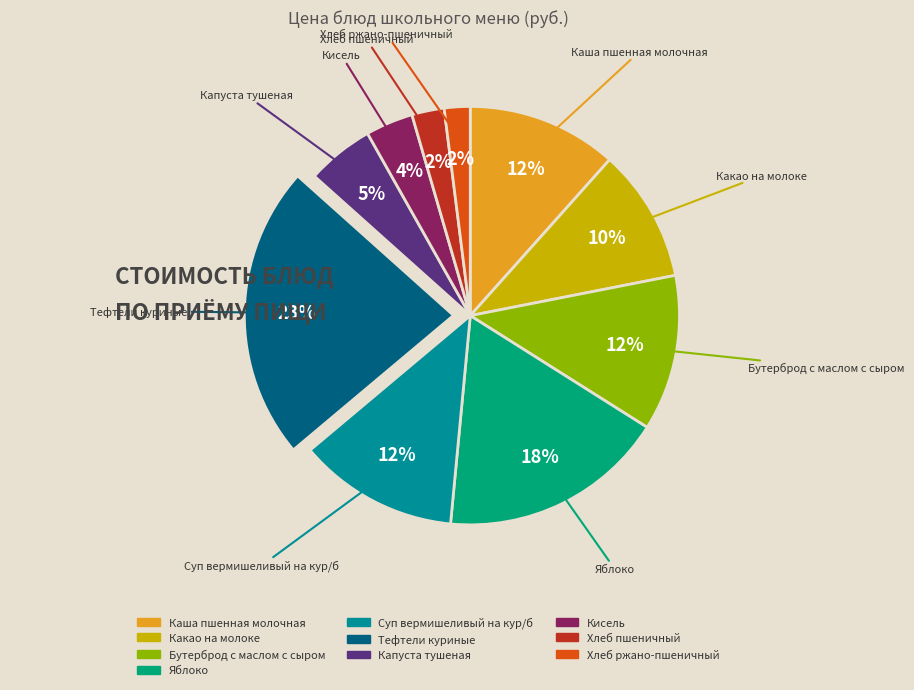

Is there a majority slice in this chart?

No